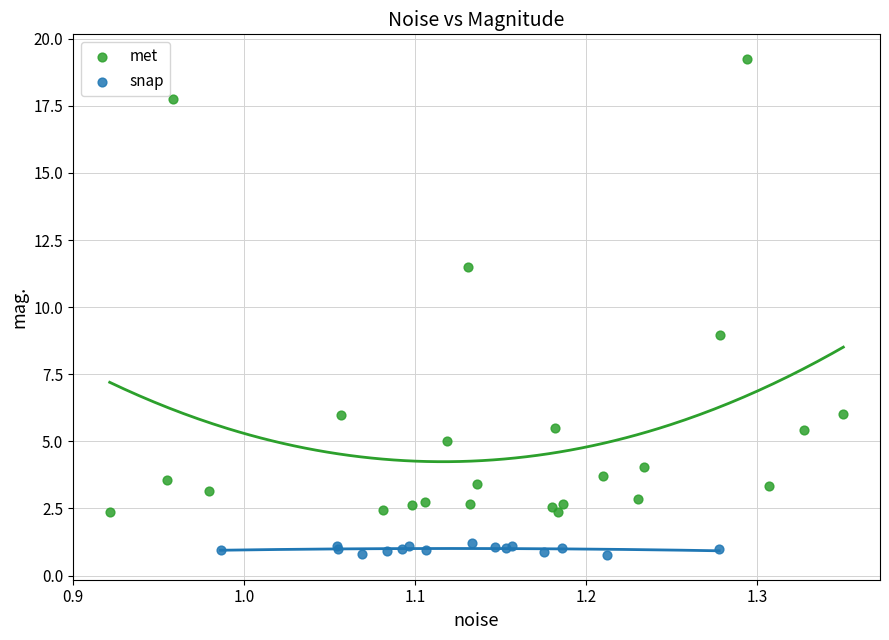

Which series reaches the minimum Y coordinate?

snap